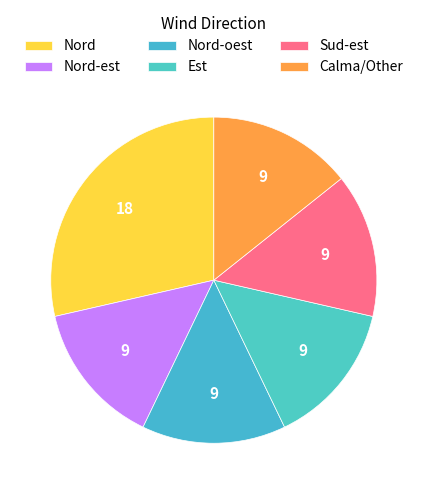

Count the number of slices in the pie.

6